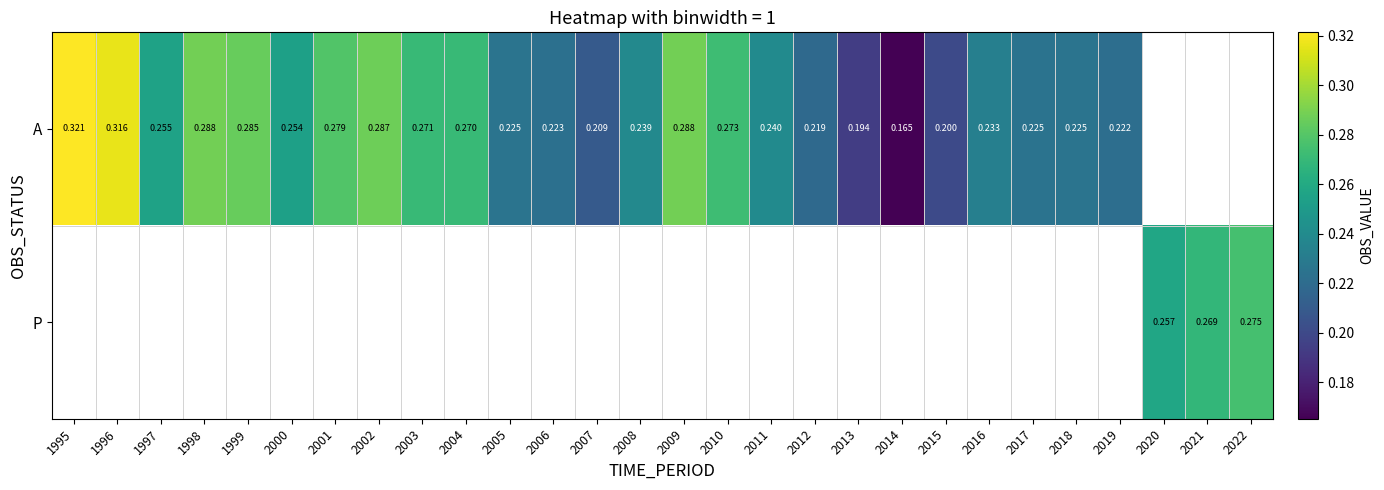

How many A values are between 0 and 1?

25